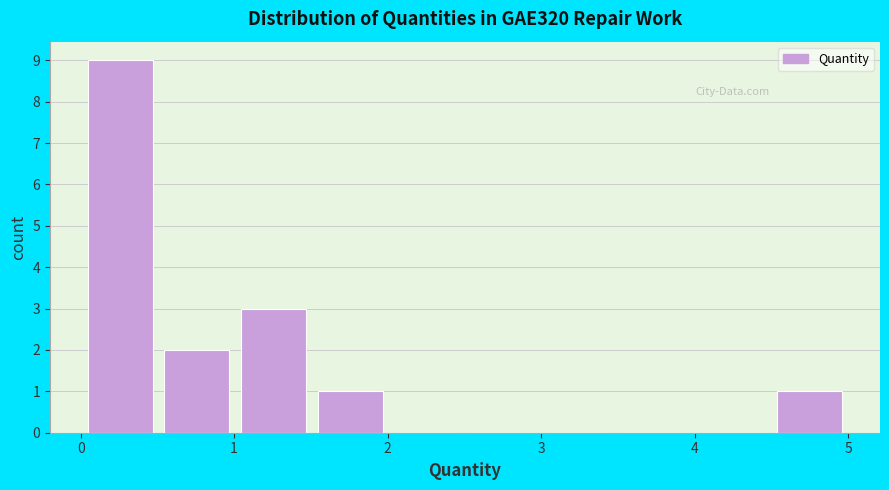

Over which range of the x-axis is the bar tallest?

0.0 to 0.5